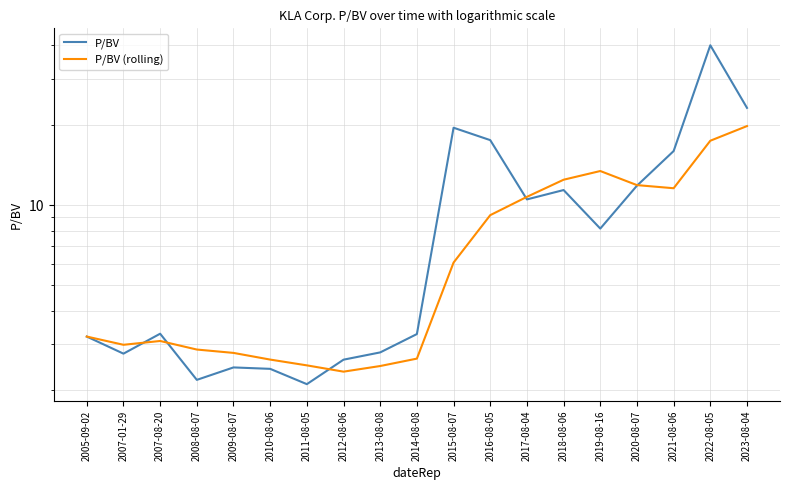

What is the maximum value shown in the chart?

40.0